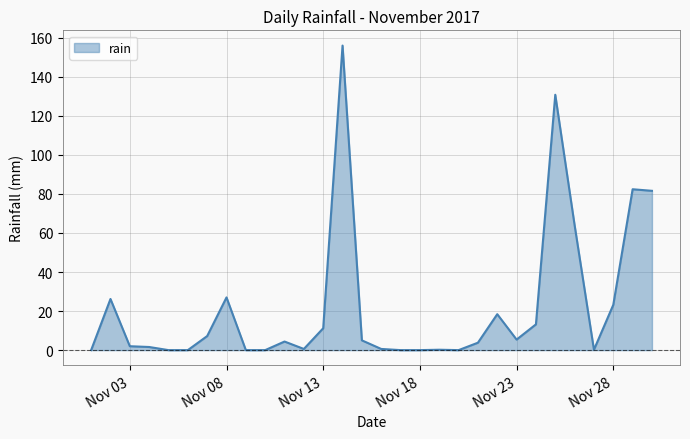

What is the maximum value shown in the chart?

156.0